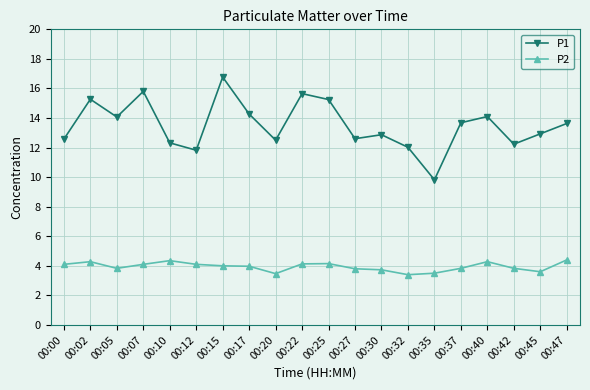

Where does the P1 series first go above 13?

00:02